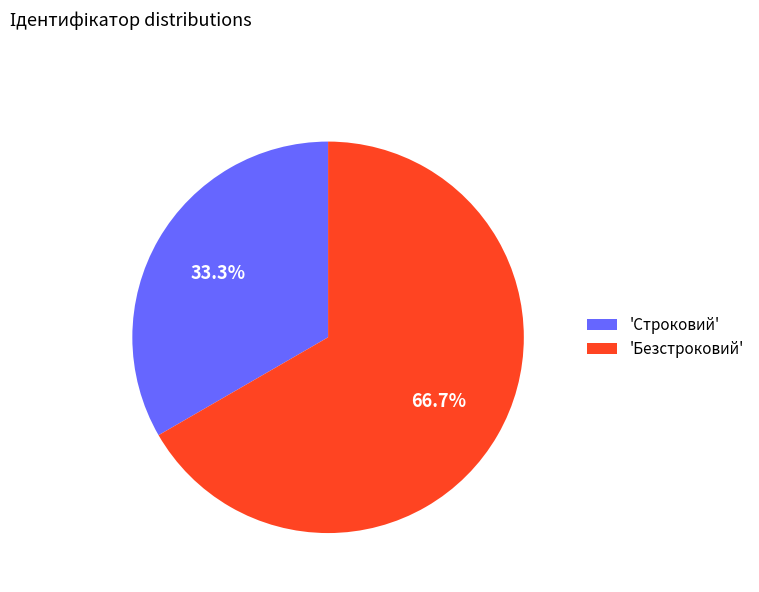

What percentage do 'Безстроковий' and 'Строковий' together represent?

100.0%